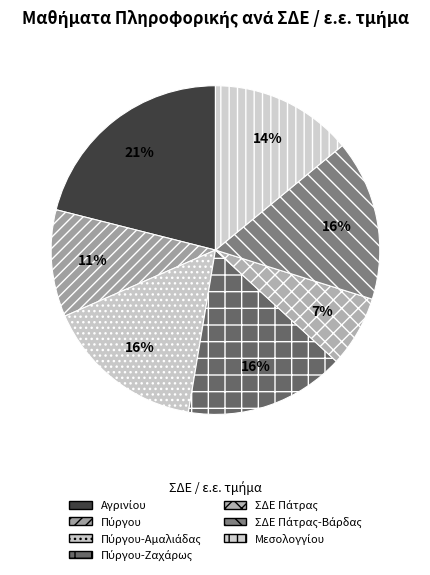

Count the number of slices in the pie.

7